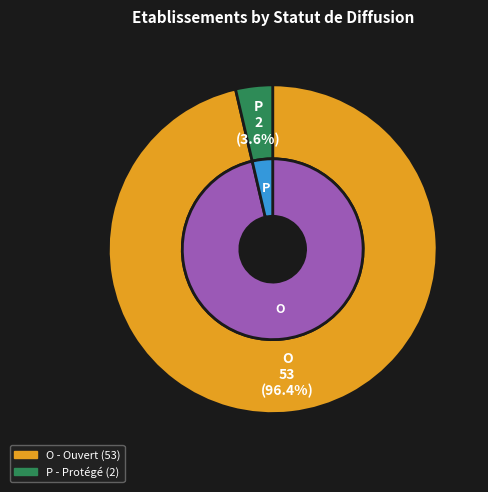

The P slice represents 4% of the pie. True or false?

True